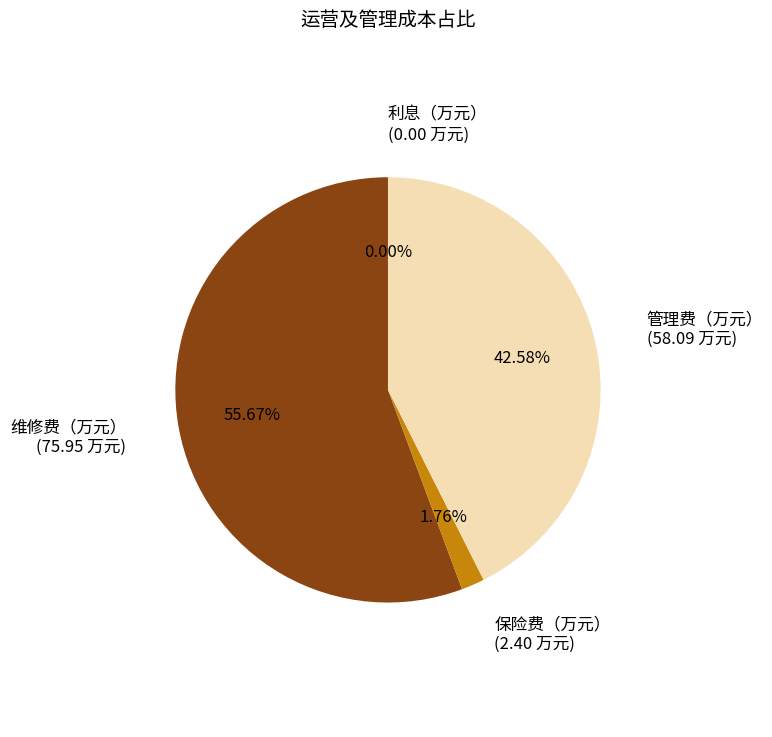

Which slice is the largest?

维修费（万元）